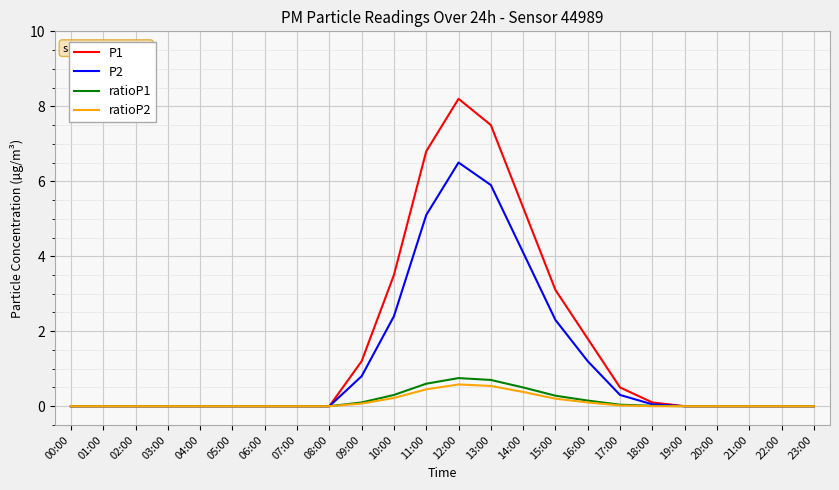

What is the average value of the ratioP1 series?

0.1